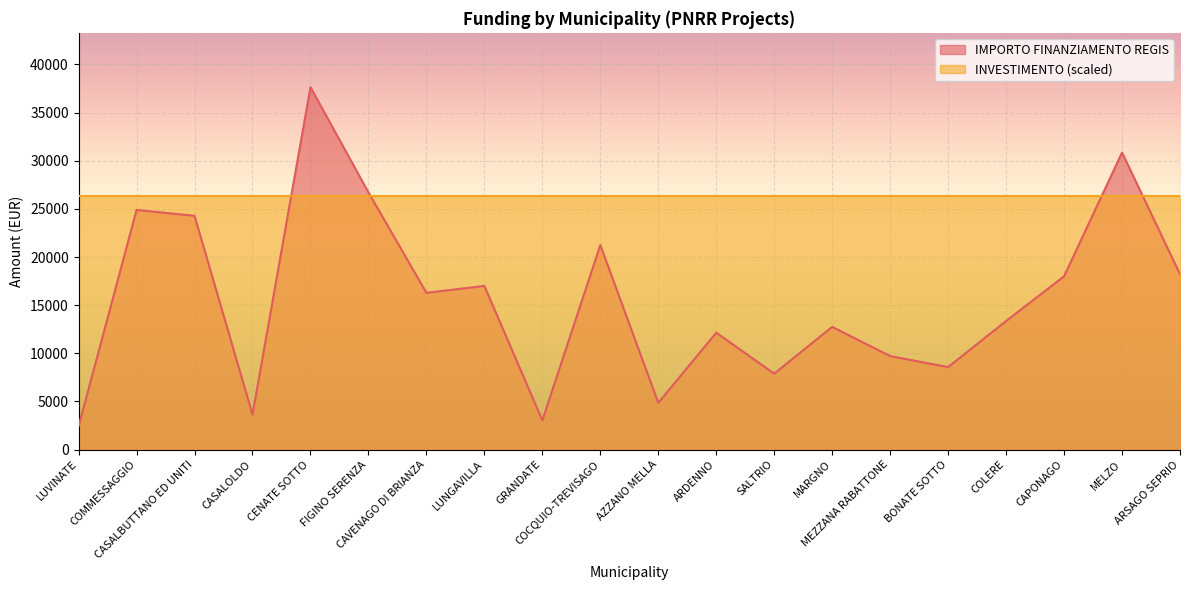

How many data points does each series have?

20